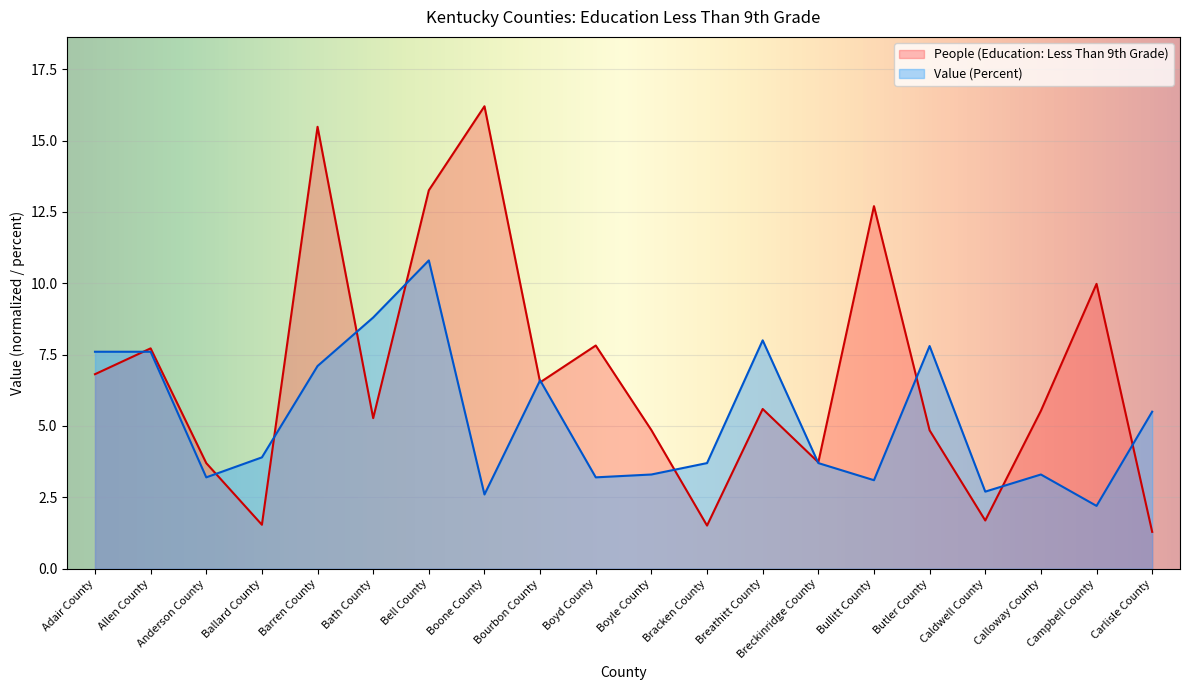

List the series in order of their peak value, lowest first.

Value (Percent), People (Education: Less Than 9th Grade)